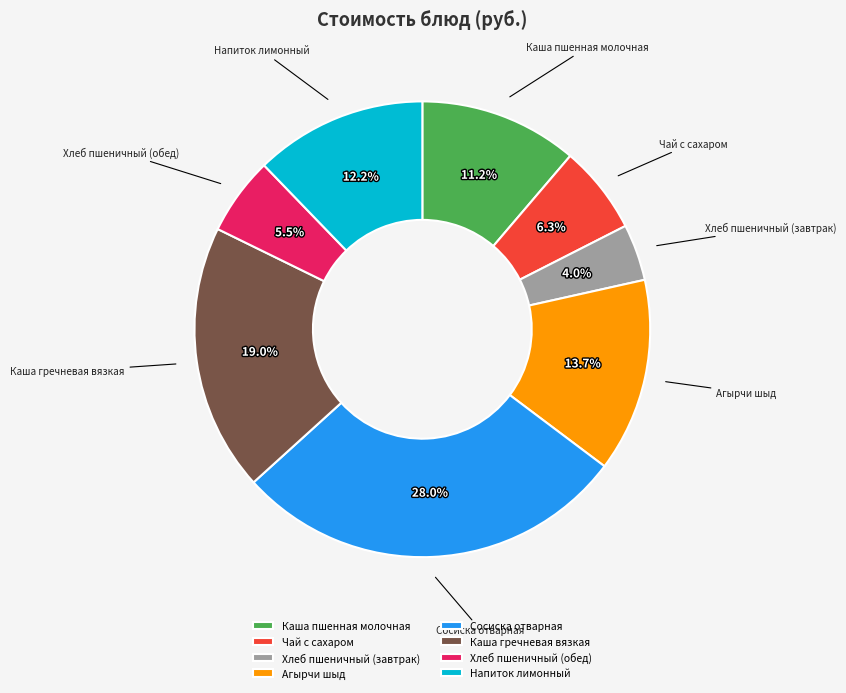

How many segments does this pie chart have?

8